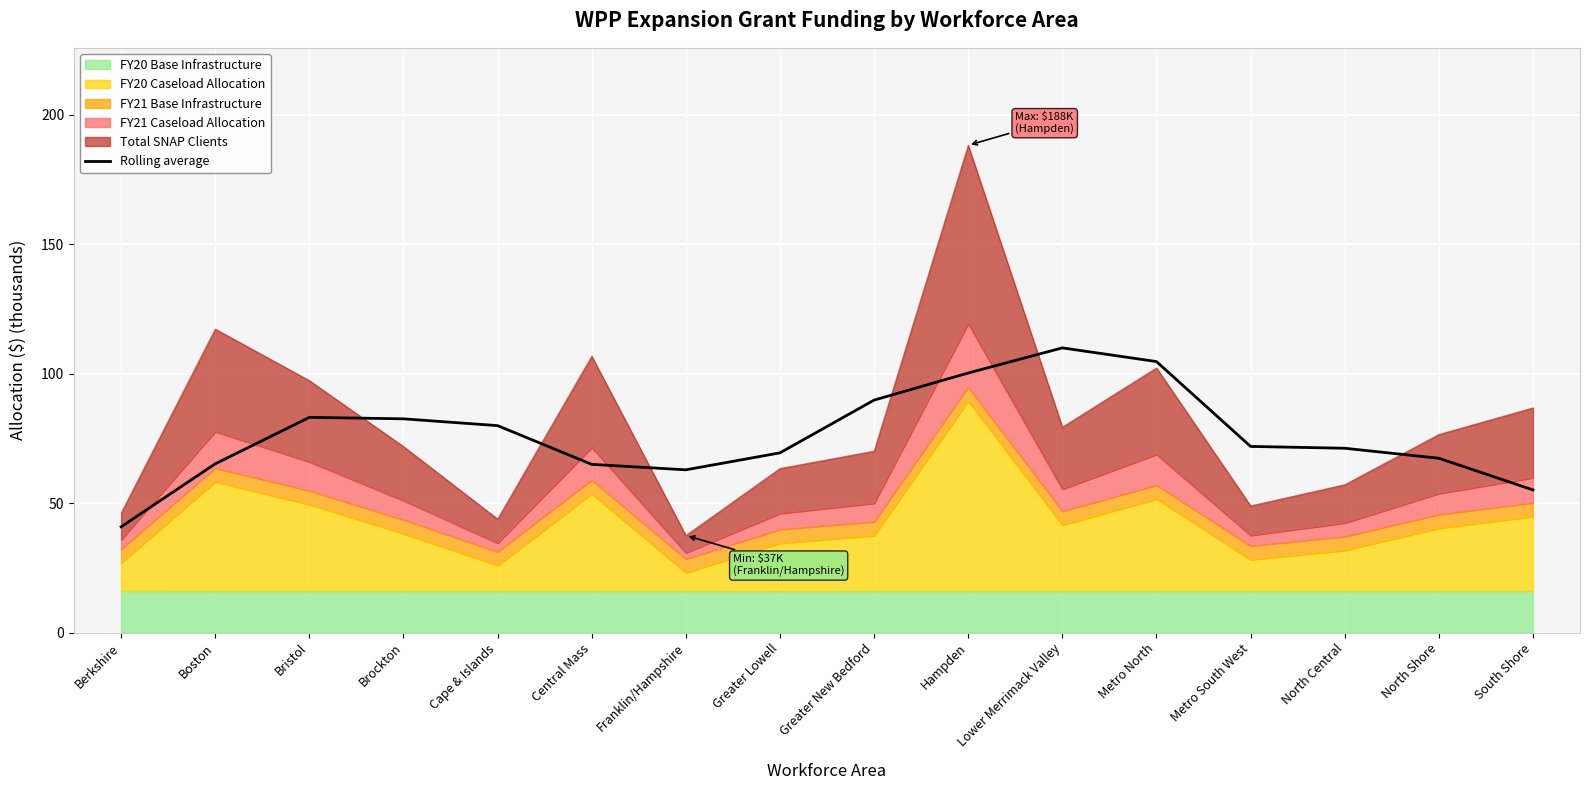

What is the change in value from Boston to Hampden?

+35.1